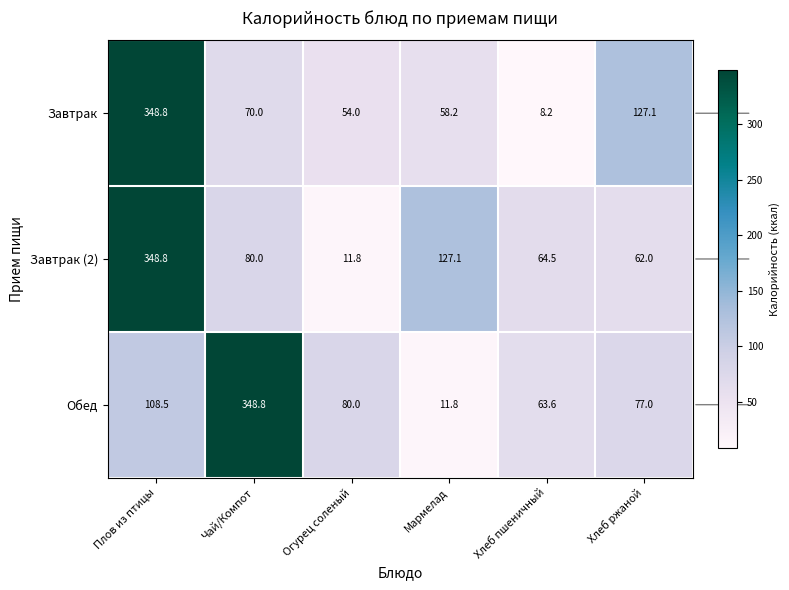

What is the average value of the Обед series?

115.0